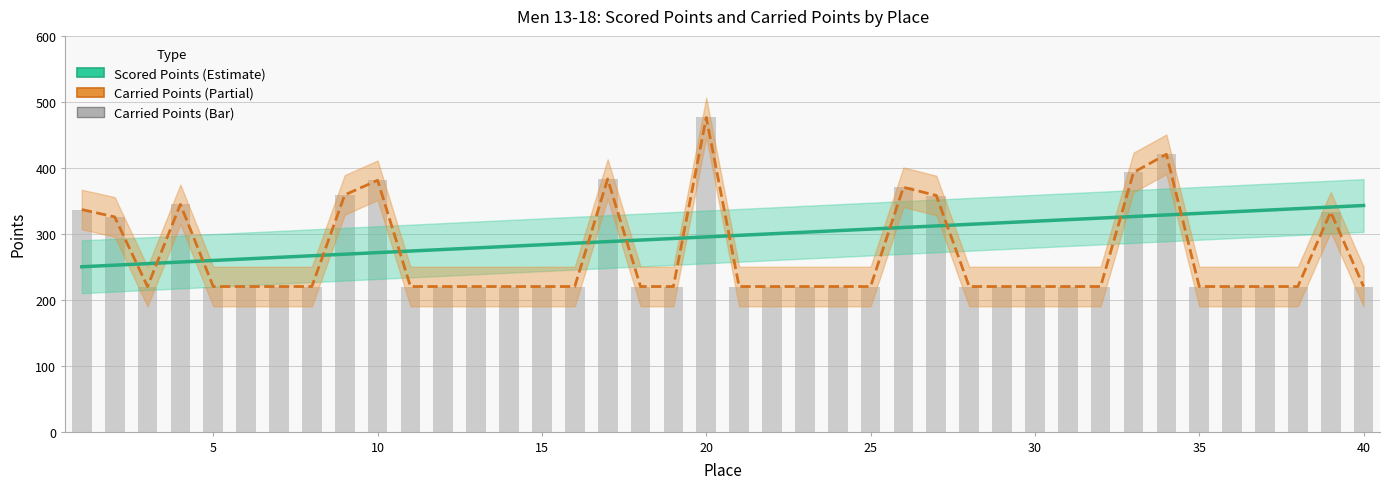

What is the greatest value displayed?

476.3